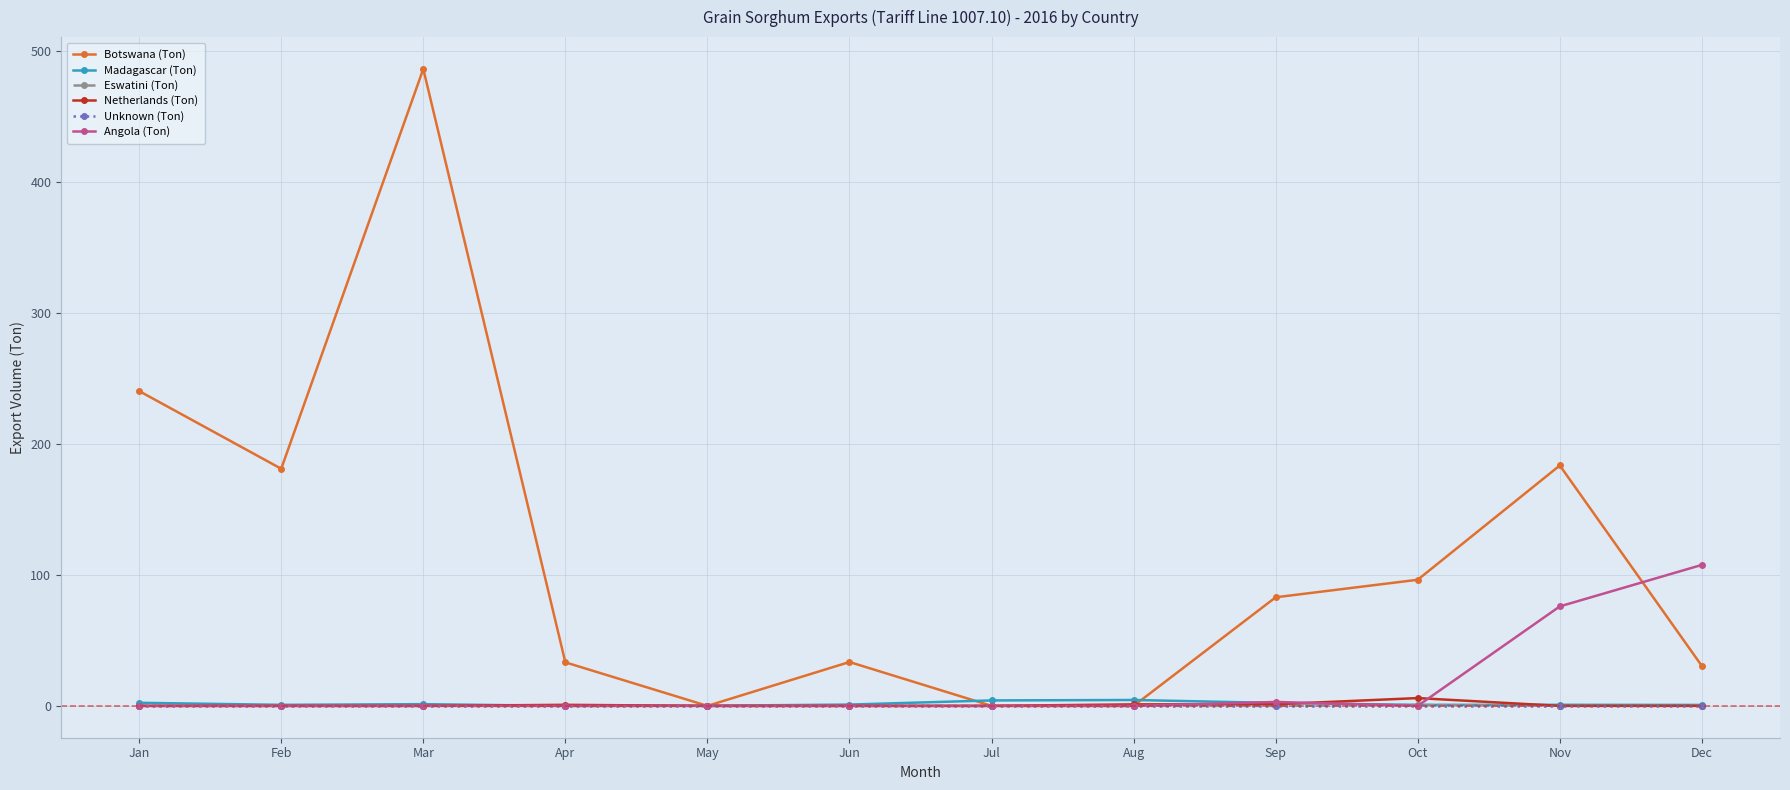

Between Nov and Dec, which series saw the biggest shift?

Botswana (Ton)